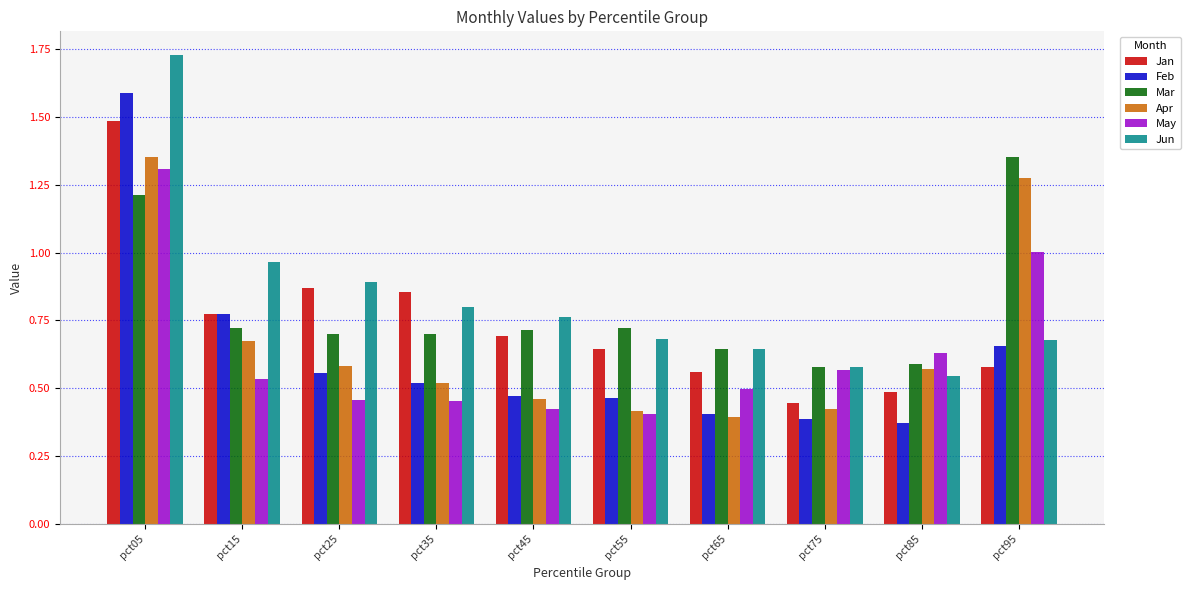

What are all the series names shown in the legend?

Jan, Feb, Mar, Apr, May, Jun